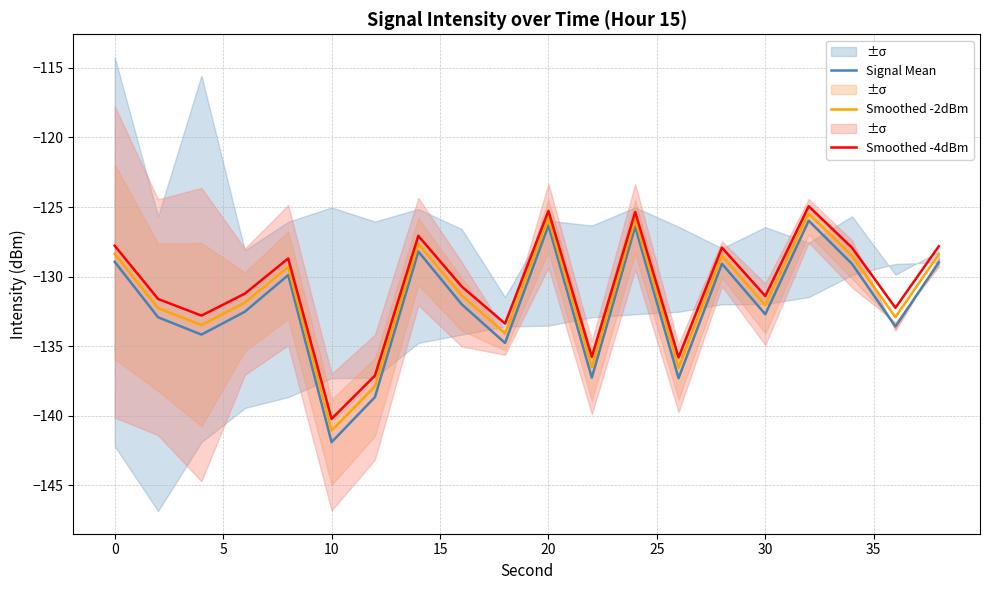

True or false: Smoothed -2dBm and Signal Mean cross at least once.

False